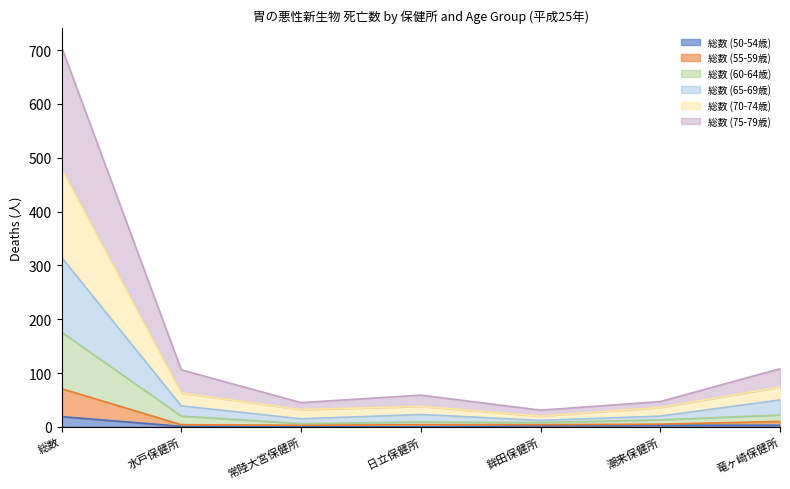

Which series has the widest spread of values?

総数 (75-79歳)